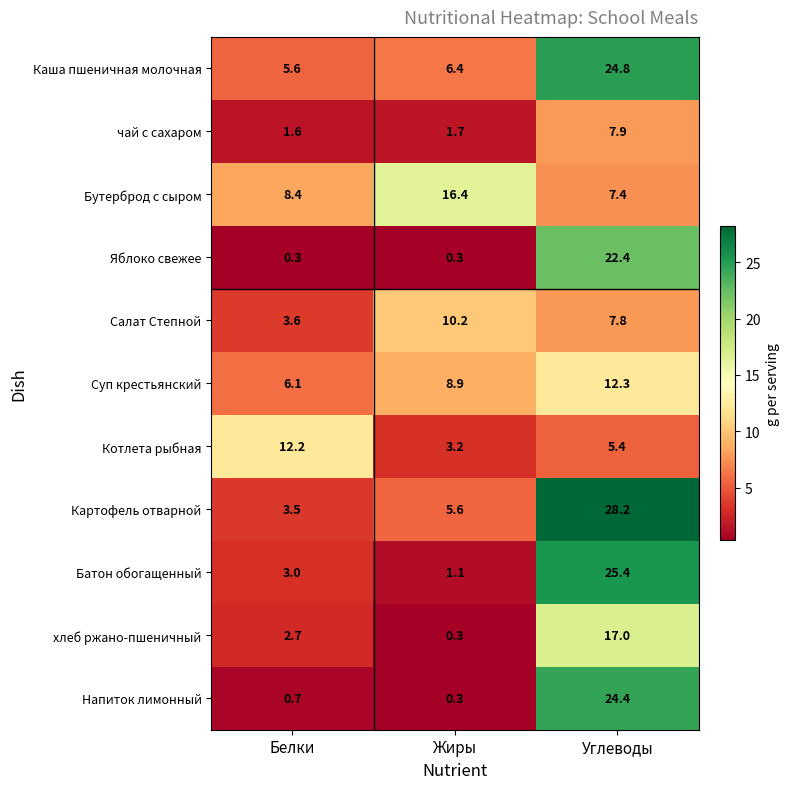

How many distinct data groups are displayed?

11